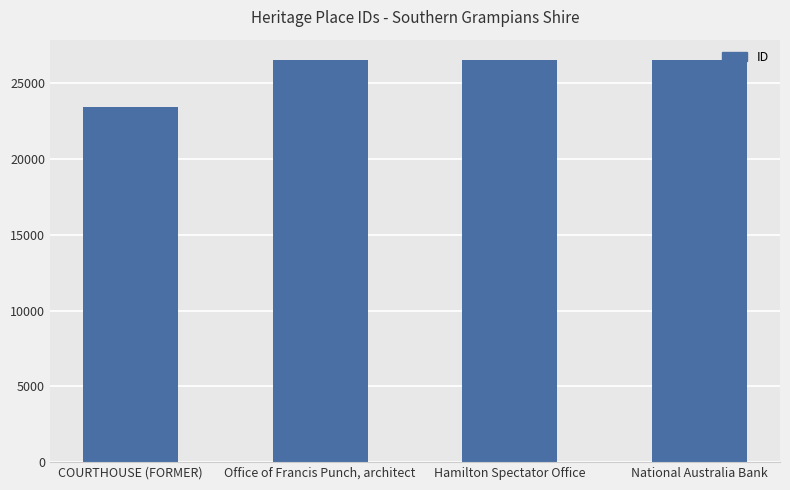

List the labels in order of value, smallest first.

COURTHOUSE (FORMER), Office of Francis Punch, architect, Hamilton Spectator Office, National Australia Bank